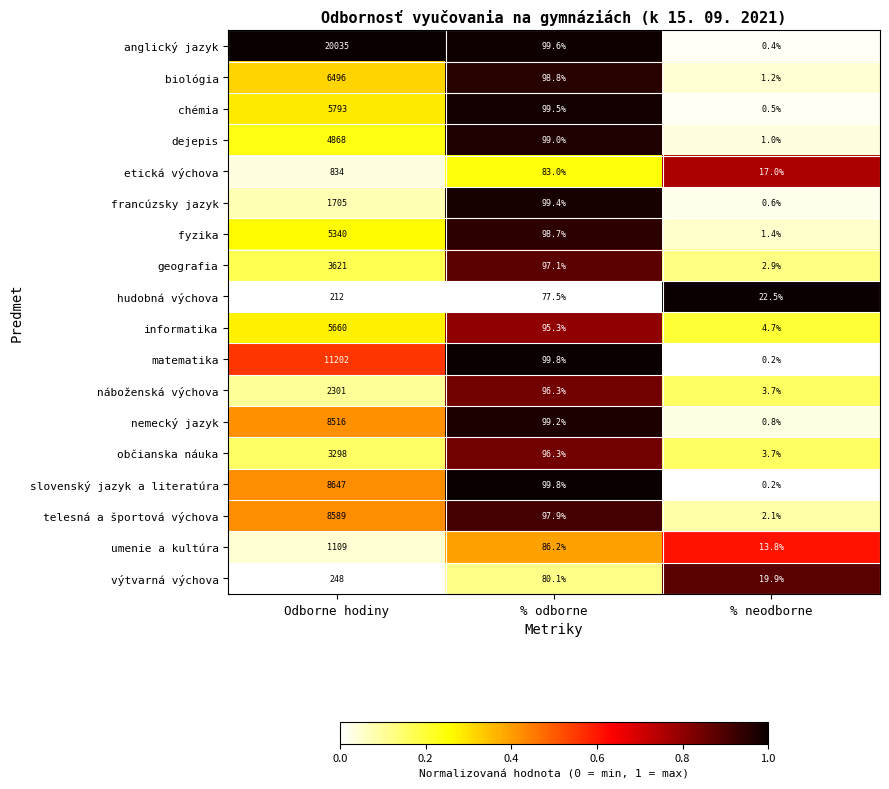

True or false: informatika has a value of 1.8 at % neodborne.

False